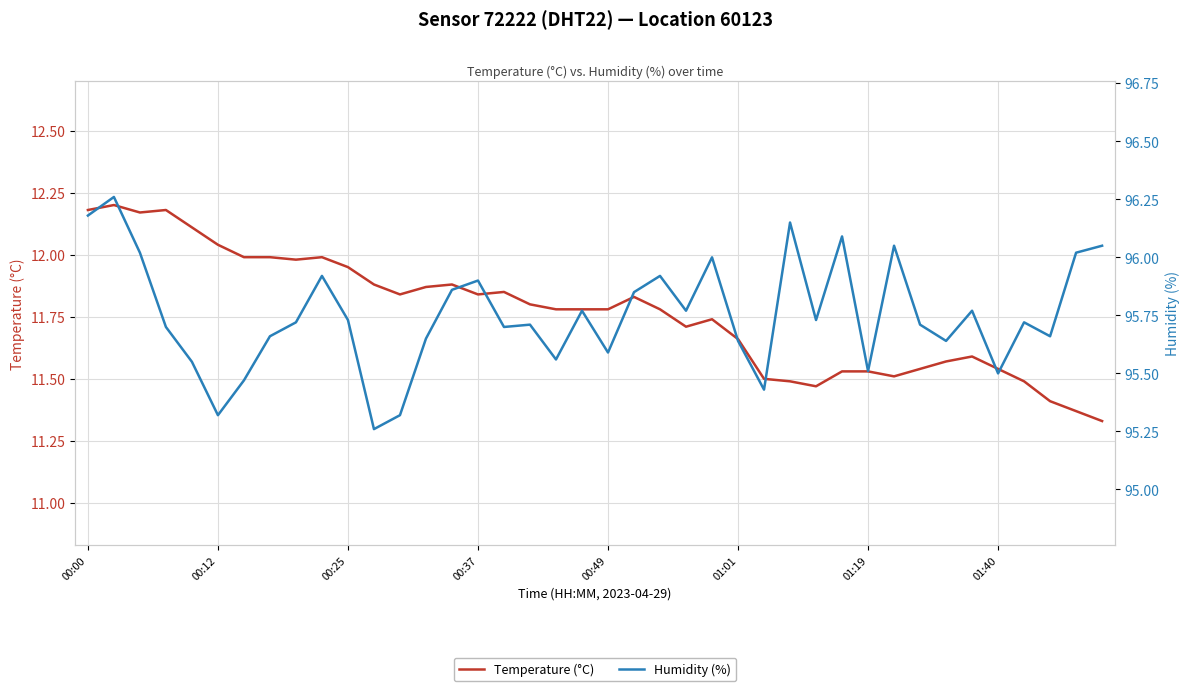

What are all the series names shown in the legend?

Temperature (°C), Humidity (%)